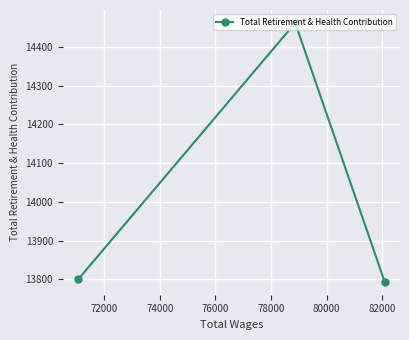

What is the sum of all values?

42056